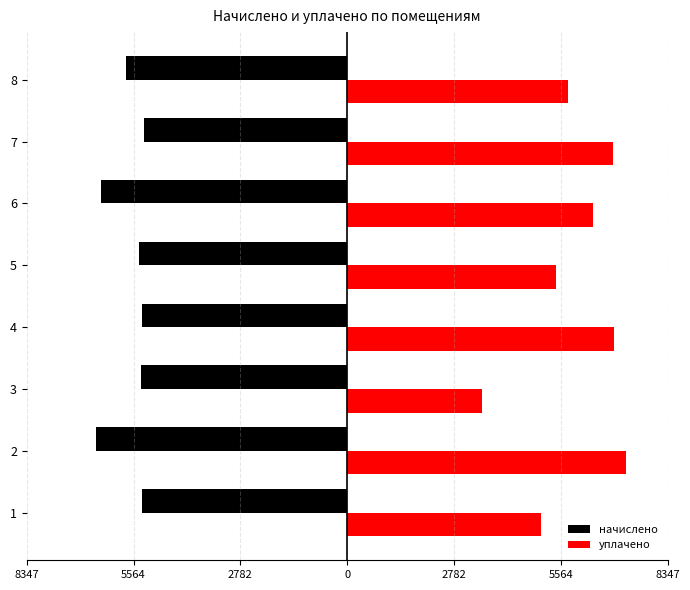

What is the maximum value shown in the chart?

7258.9